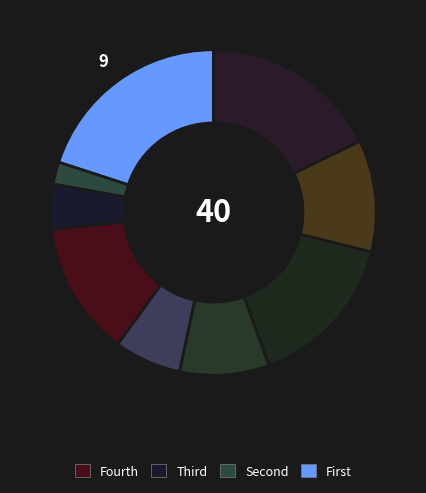

Count the number of slices in the pie.

9